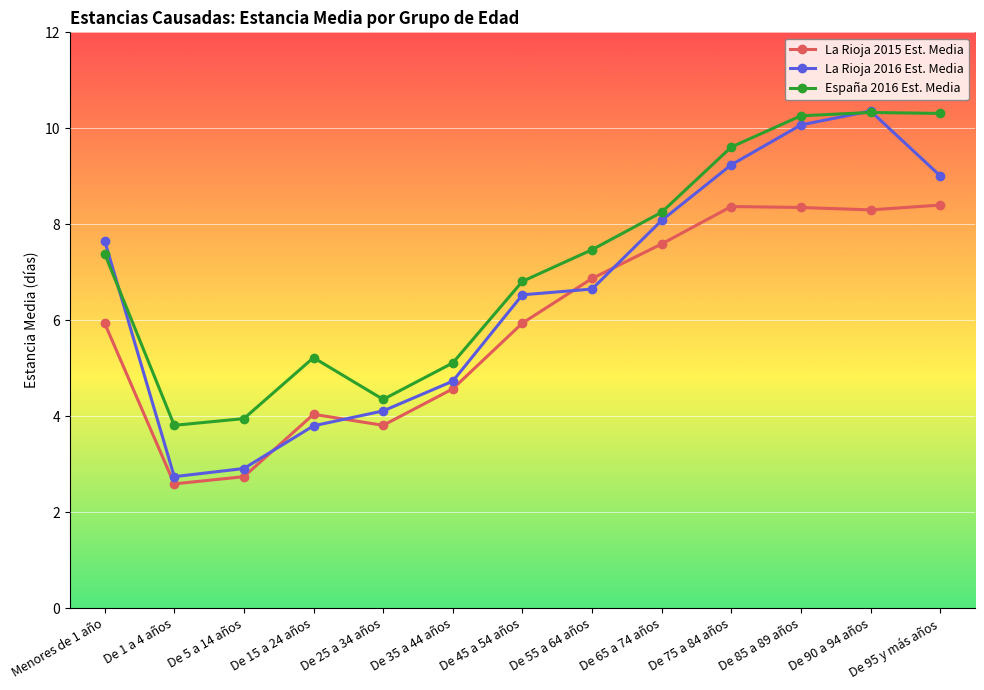

List the series in order of their overall mean, highest first.

España 2016 Est. Media, La Rioja 2016 Est. Media, La Rioja 2015 Est. Media